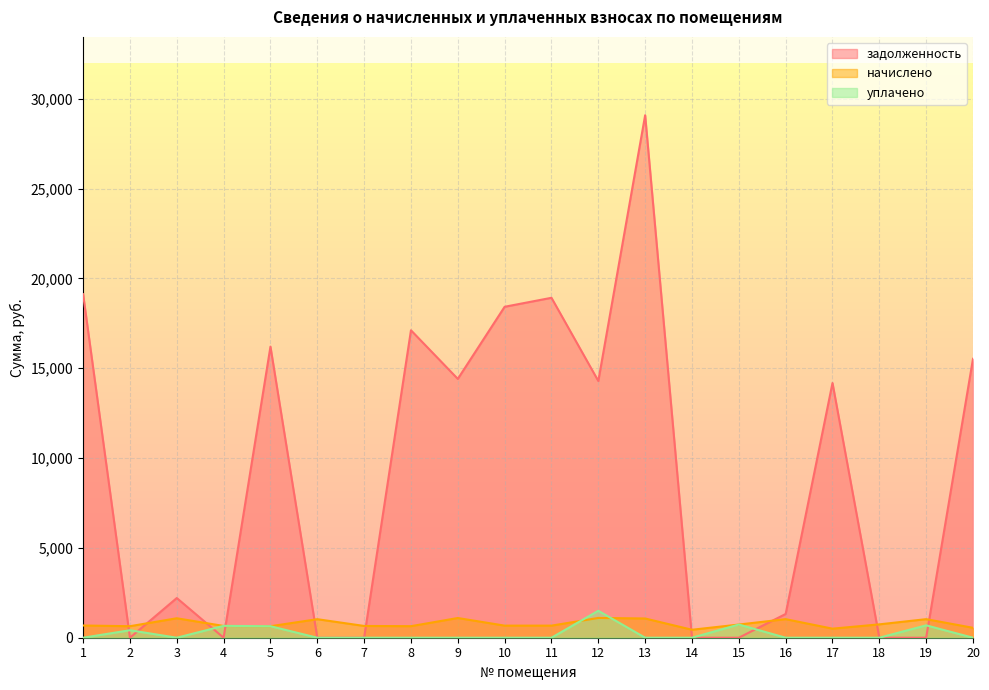

The value of задолженность at 6 is -16242.2. True or false?

False